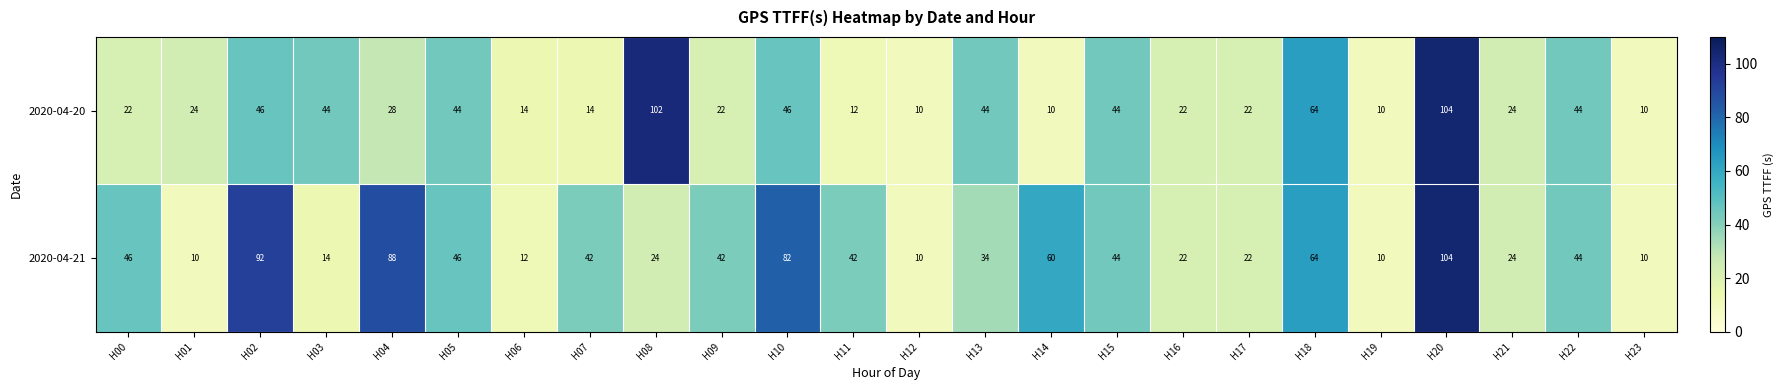

What is the difference between the highest and lowest values at H08?

78